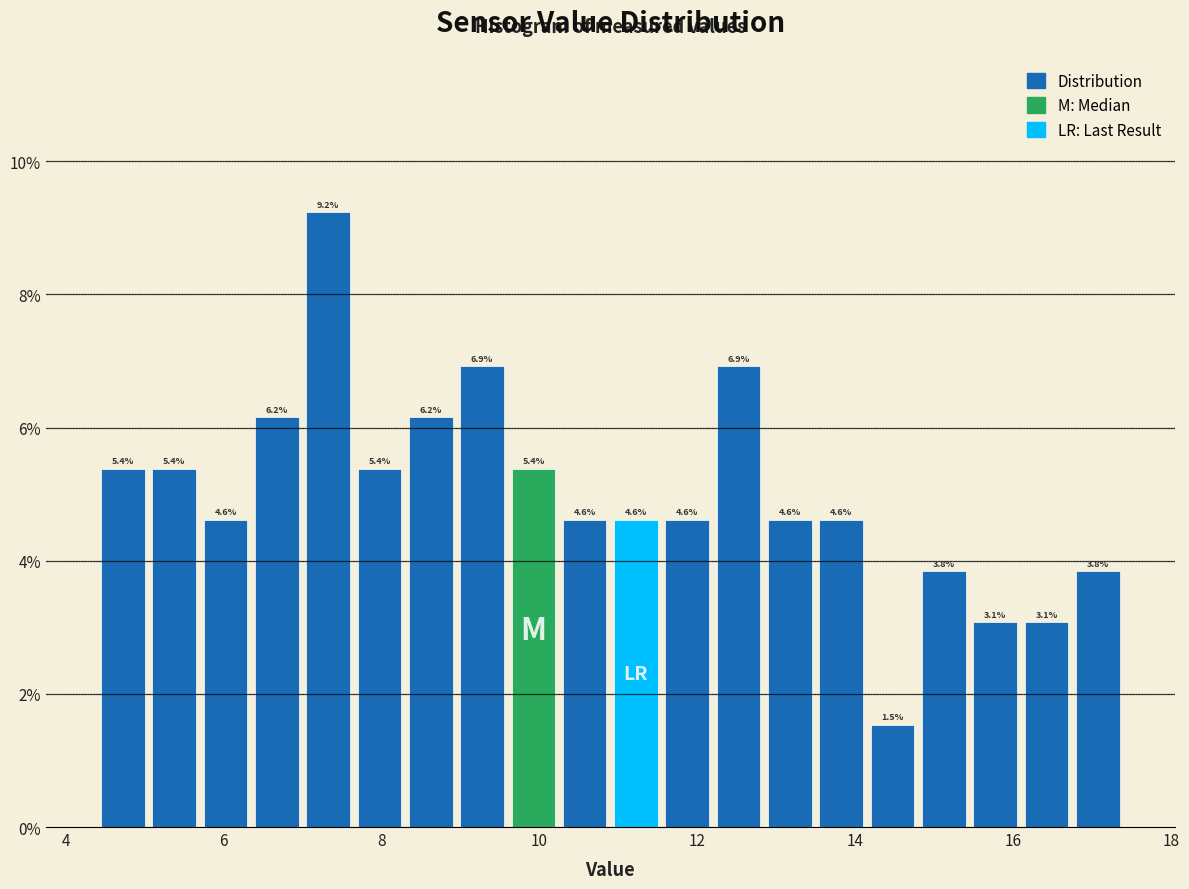

Around what value on the x-axis is the tallest bar? Give the approximate position of its centre, as read against the axis.

7.4